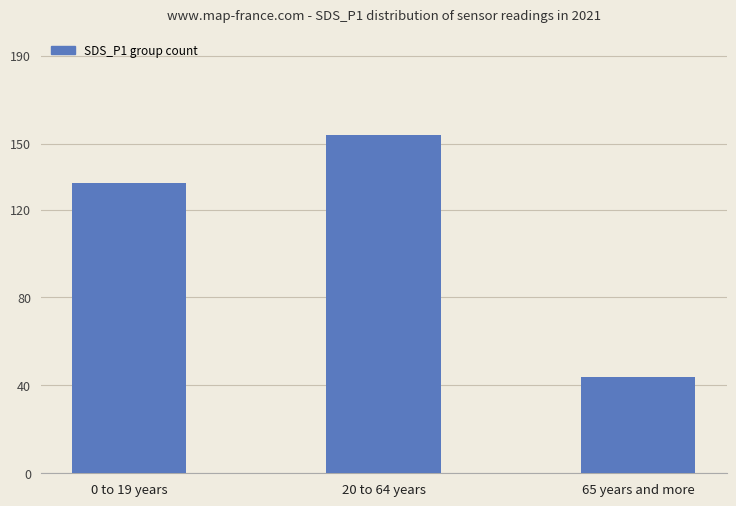

Does the chart contain stacked bars?

No